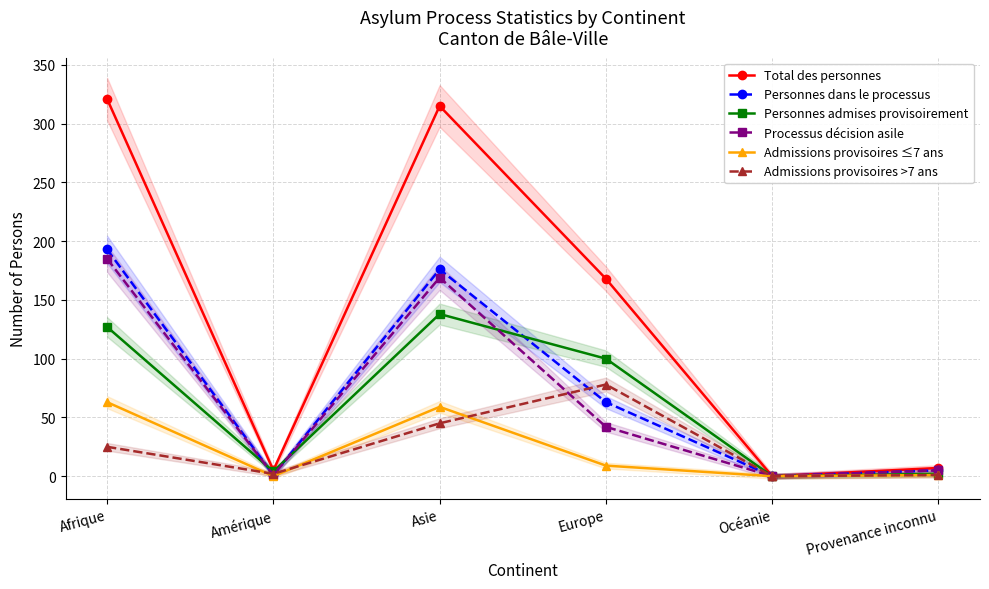

What is the value of the Personnes admises provisoirement point at the 3rd from the left?

138